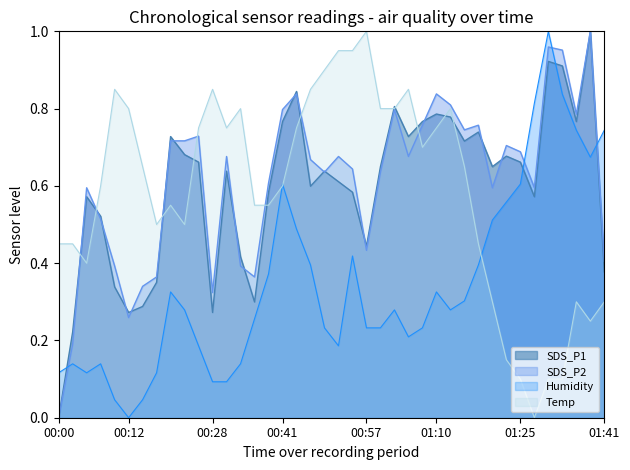

Is it true that Humidity equals 0.0 at 00:12?

True